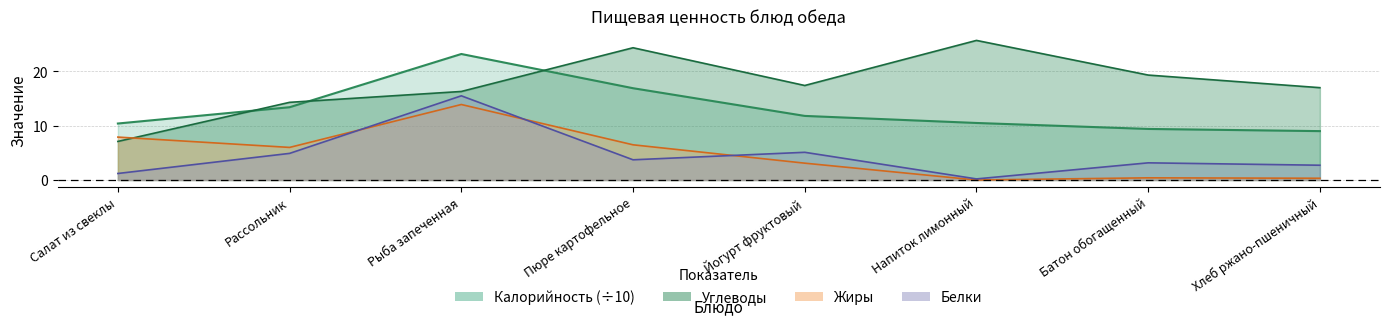

Where do Углеводы and Калорийность first cross each other?

Салат из свеклы and Рассольник